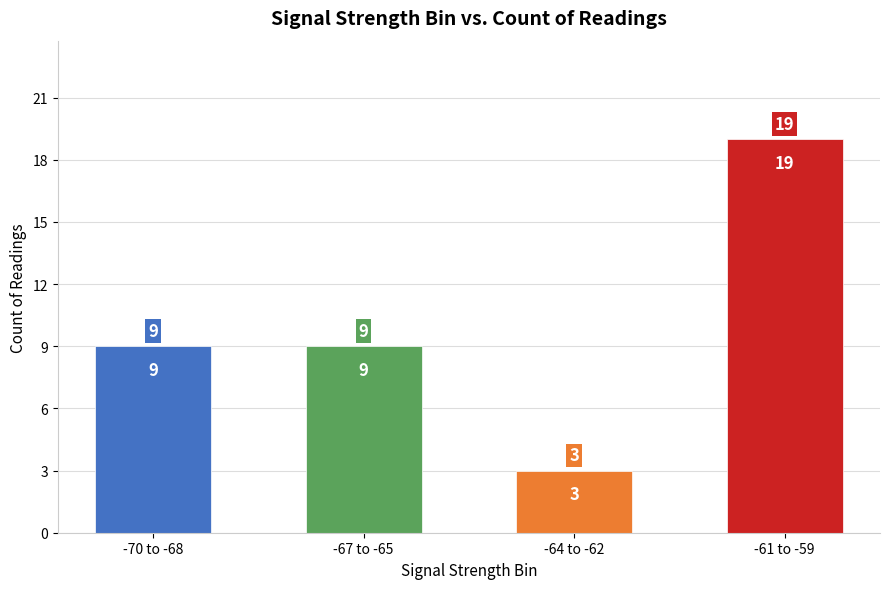

How many bars are there in total?

4